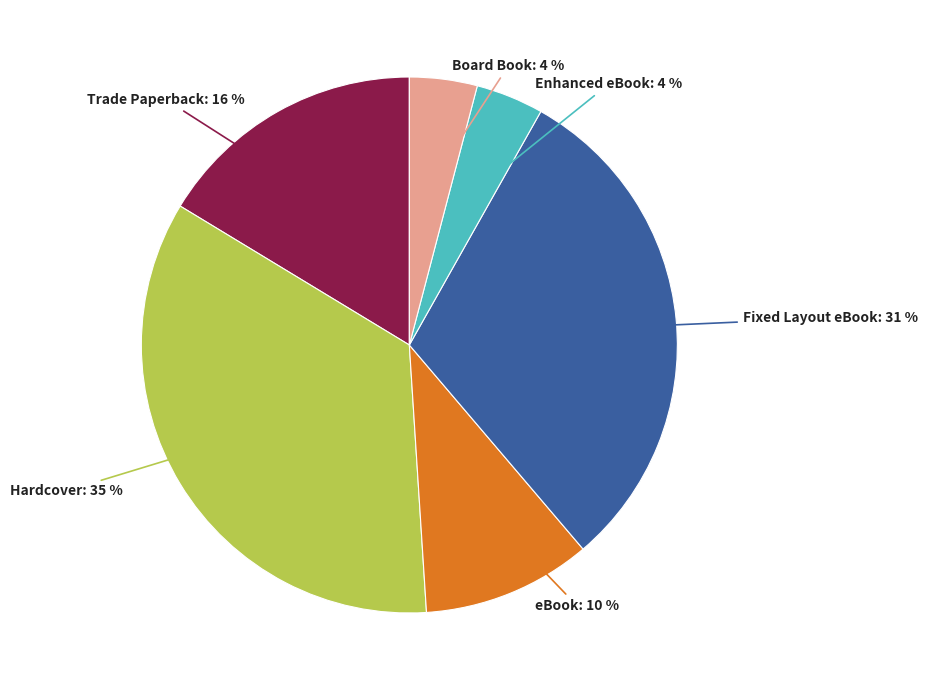

Which category has the biggest portion of the pie?

Hardcover